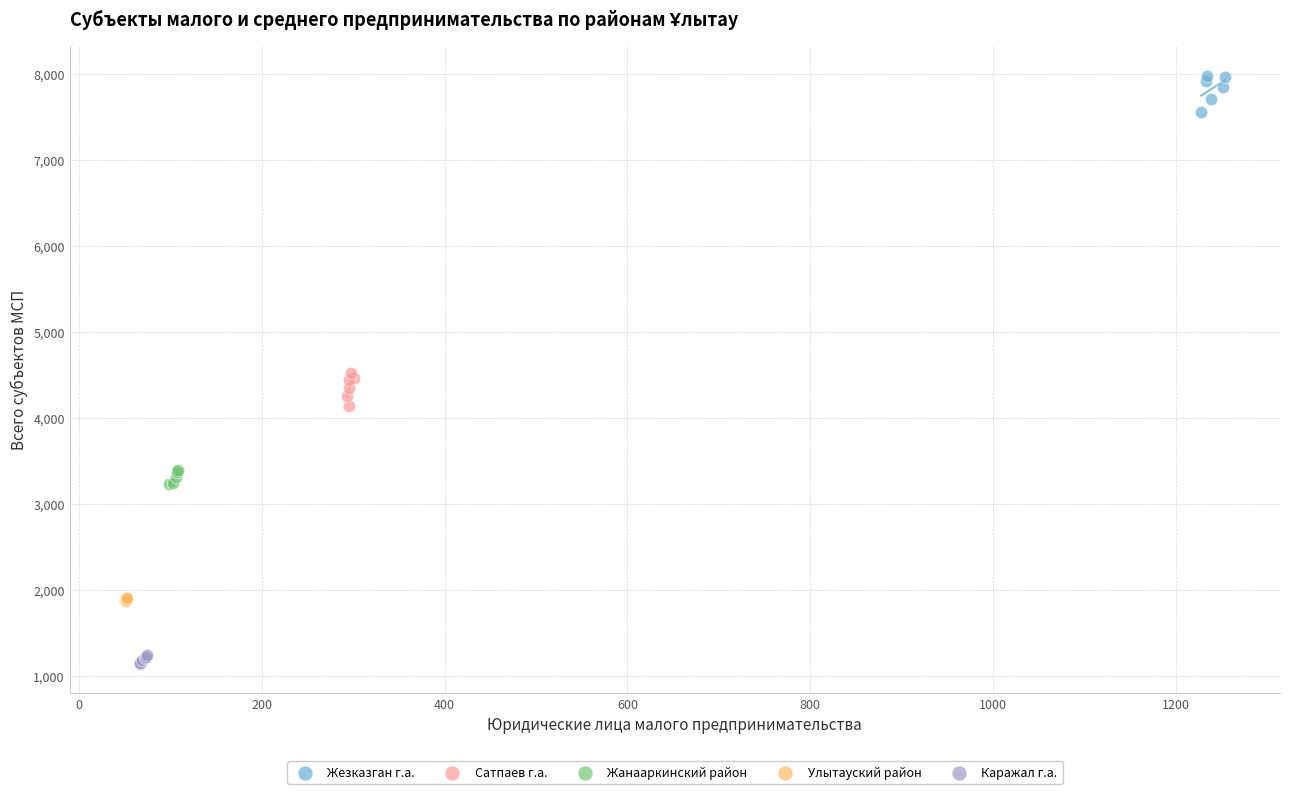

What are all the series names shown in the legend?

Жезказган г.а., Сатпаев г.а., Жанааркинский район, Улытауский район, Каражал г.а.